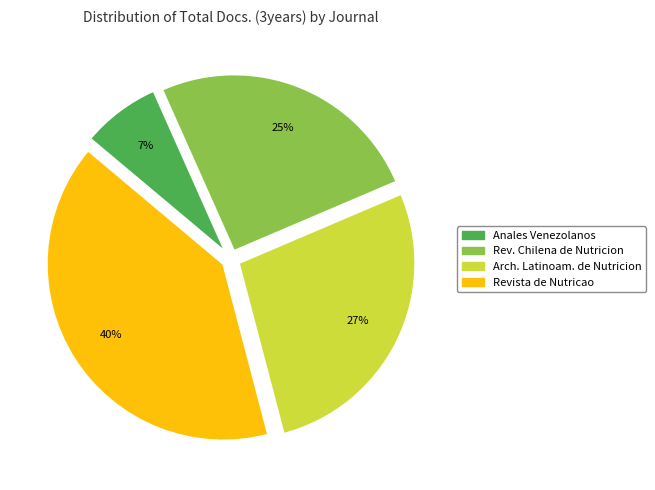

How many slices are in this pie chart?

4